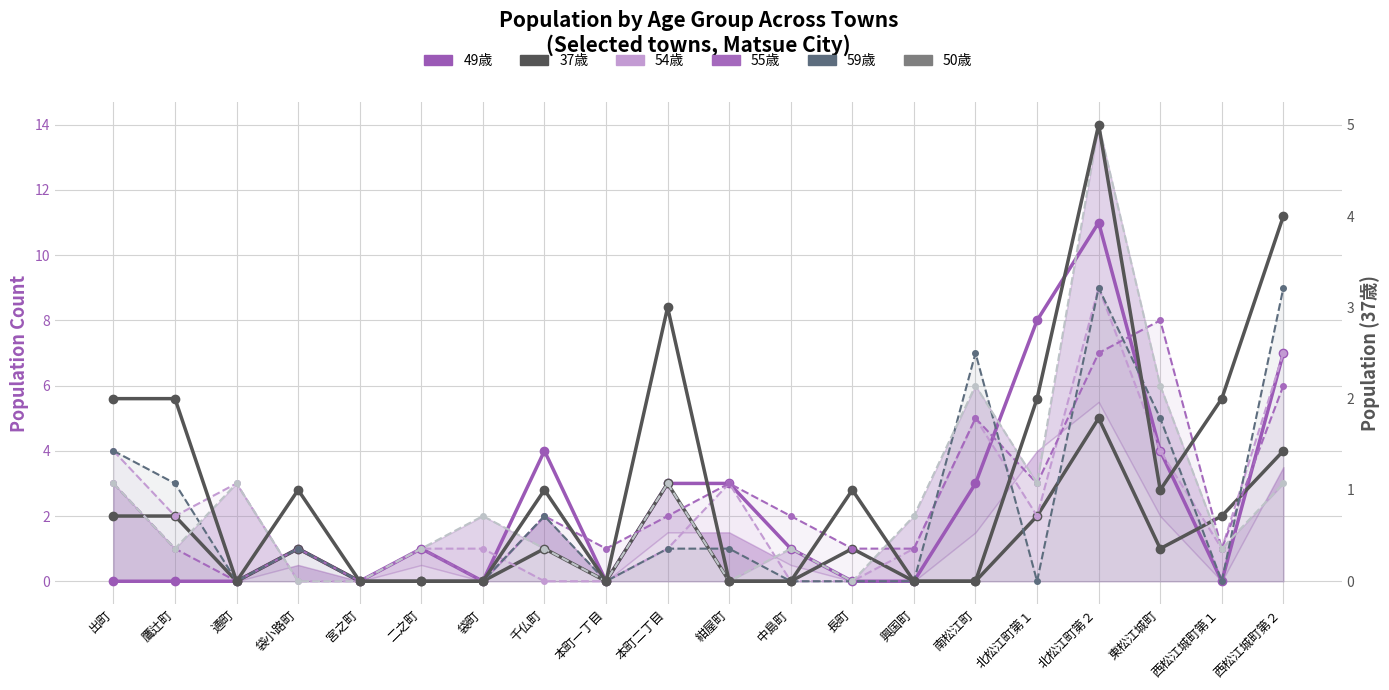

List the series in order of their peak value, highest first.

50歳, 49歳, 54歳, 59歳, 55歳, 37歳